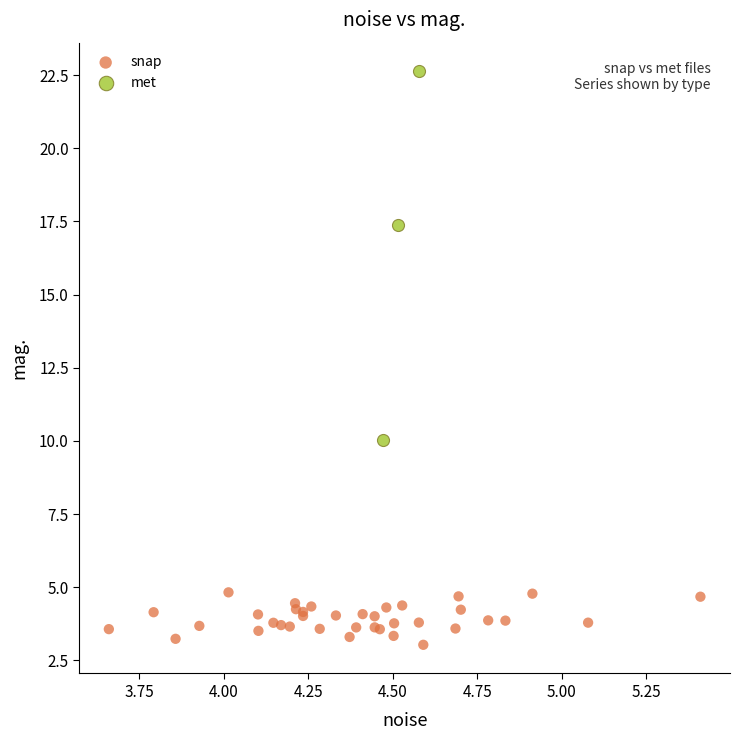

Which series contains the highest Y value?

met